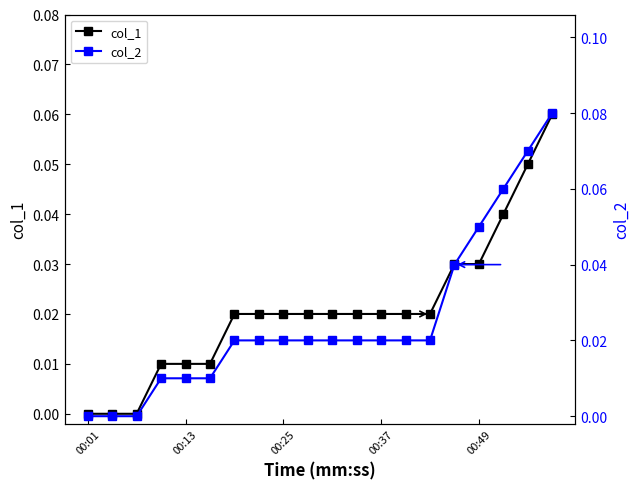

What is the difference between the second highest and second lowest values in the col_1 series?

0.1